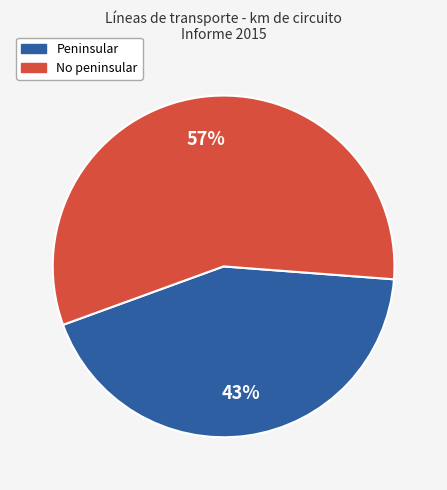

What is the largest slice in the pie chart?

No peninsular